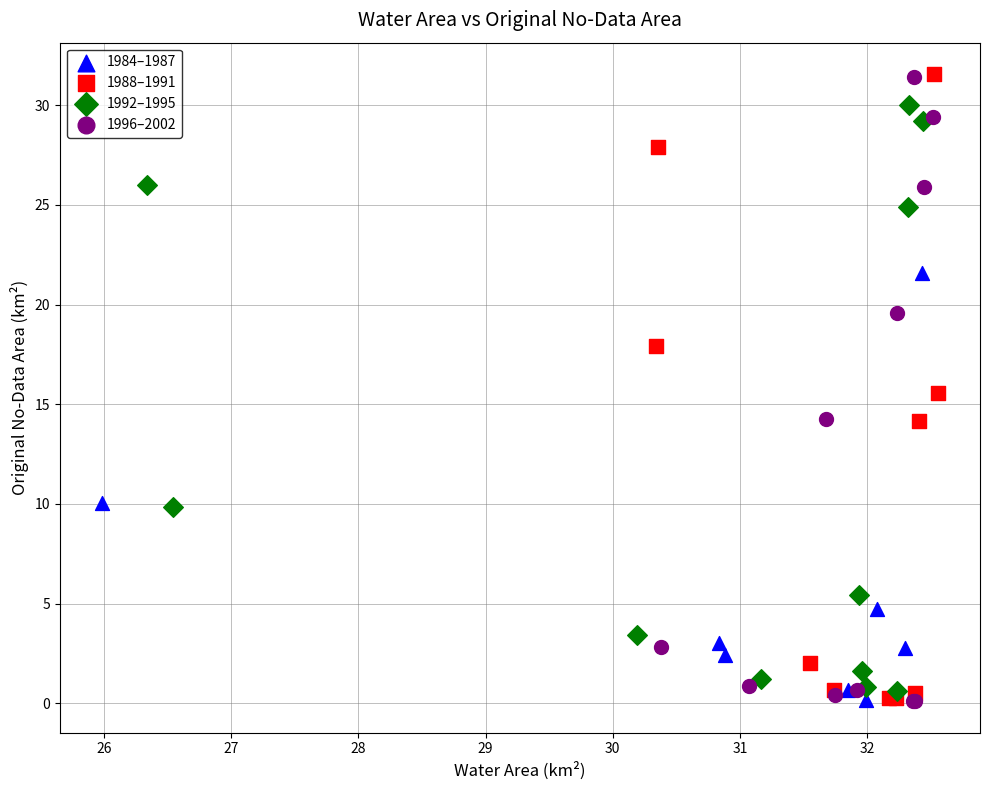

What are all the series names shown in the legend?

1984–1987, 1988–1991, 1992–1995, 1996–2002